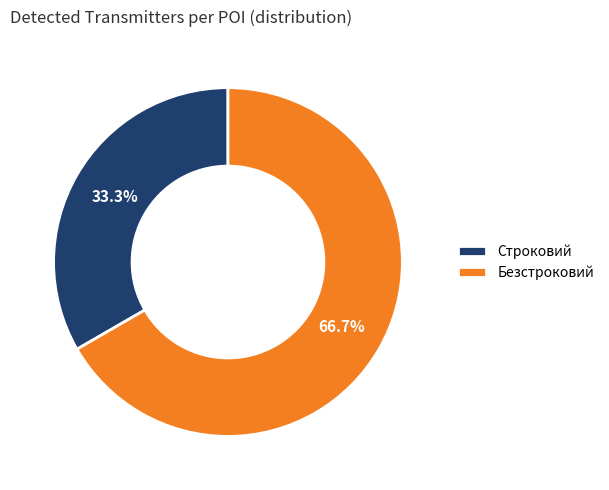

Do Строковий and Безстроковий together represent more than half of the pie?

Yes